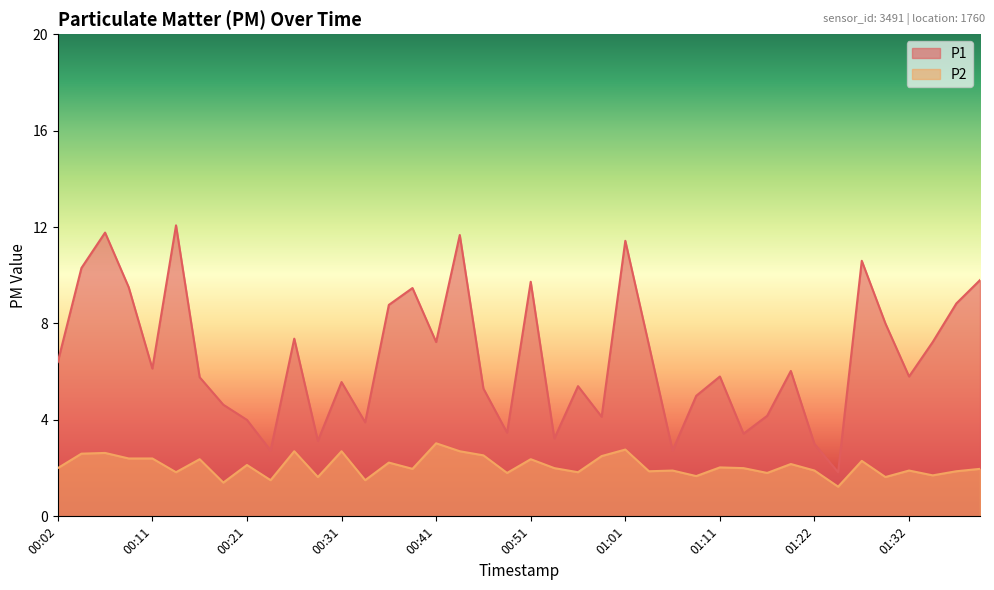

Rank the series by their maximum value, from highest to lowest.

P1, P2